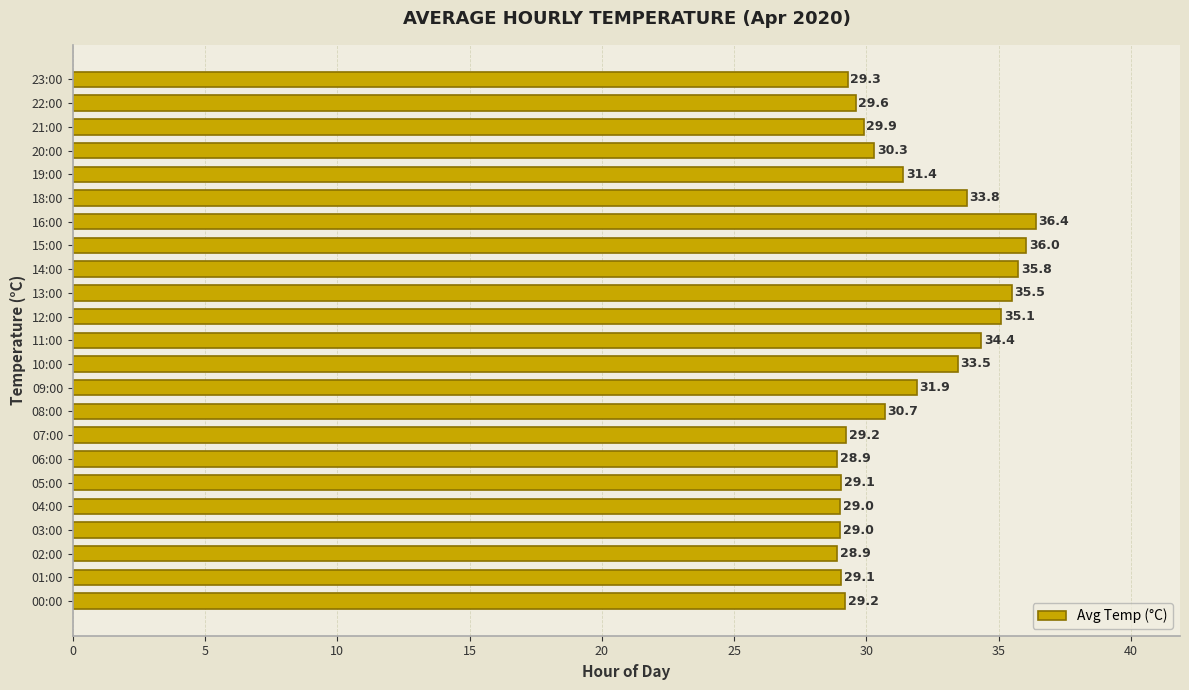

Count the number of values greater than 30.

12